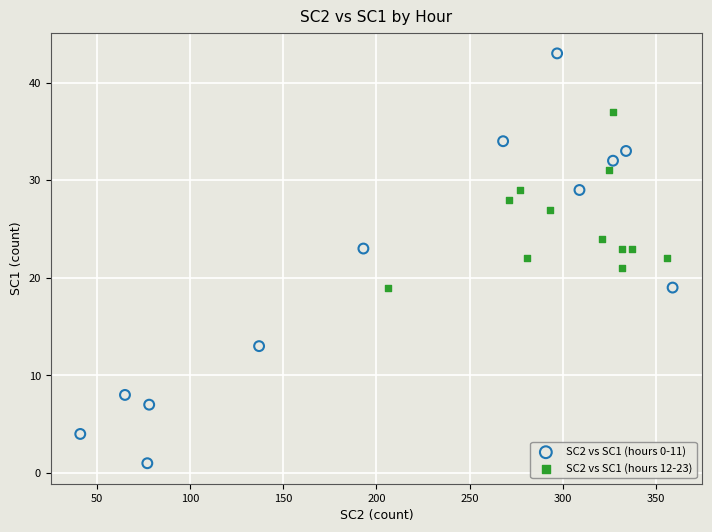

Which series has the largest Y range (max minus min)?

SC2 vs SC1 (hours 0-11)